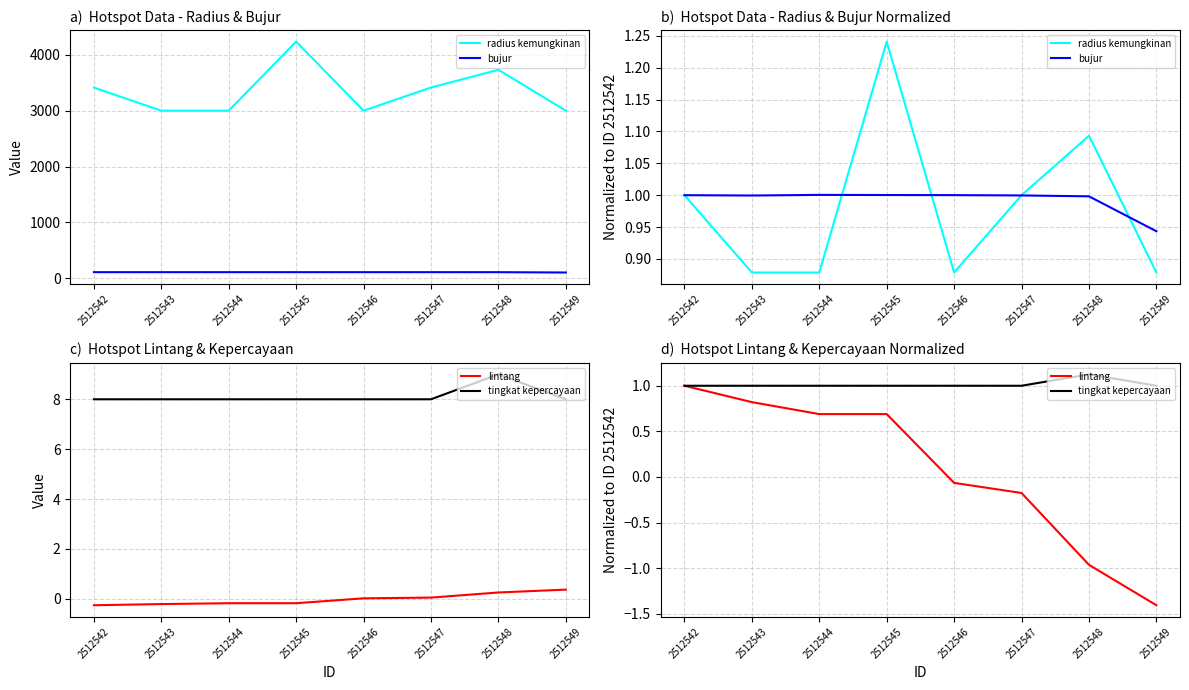

Which series has the widest spread of values?

lintang